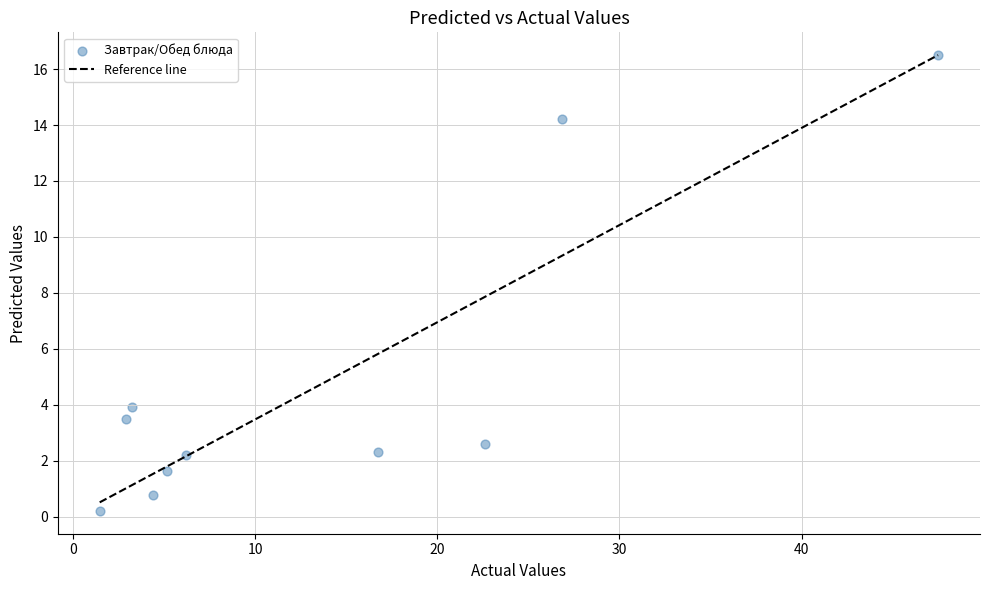

What is the range of X values (max minus min)?

46.0